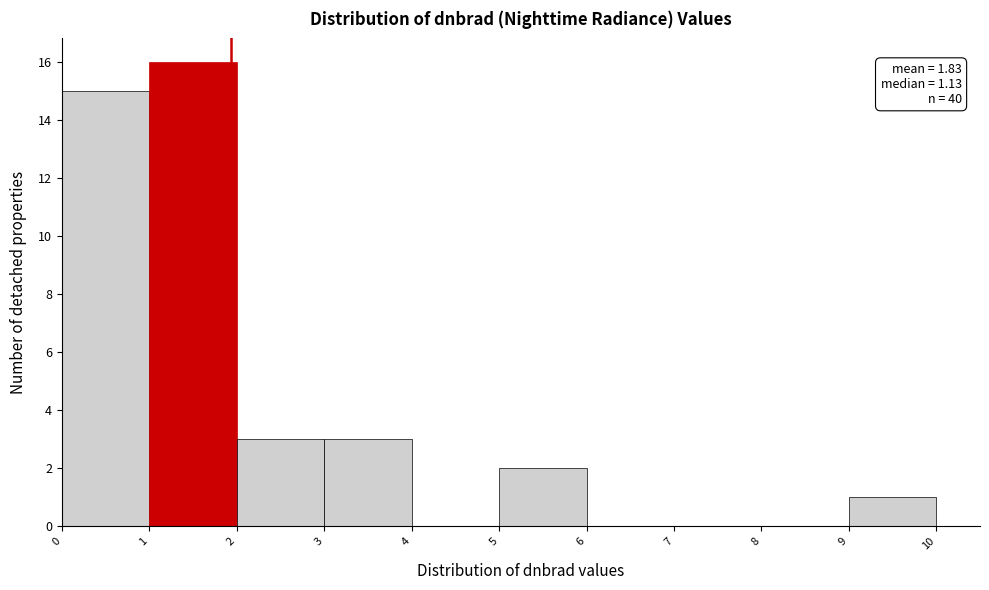

Which range on the x-axis has the tallest bar?

1 to 2